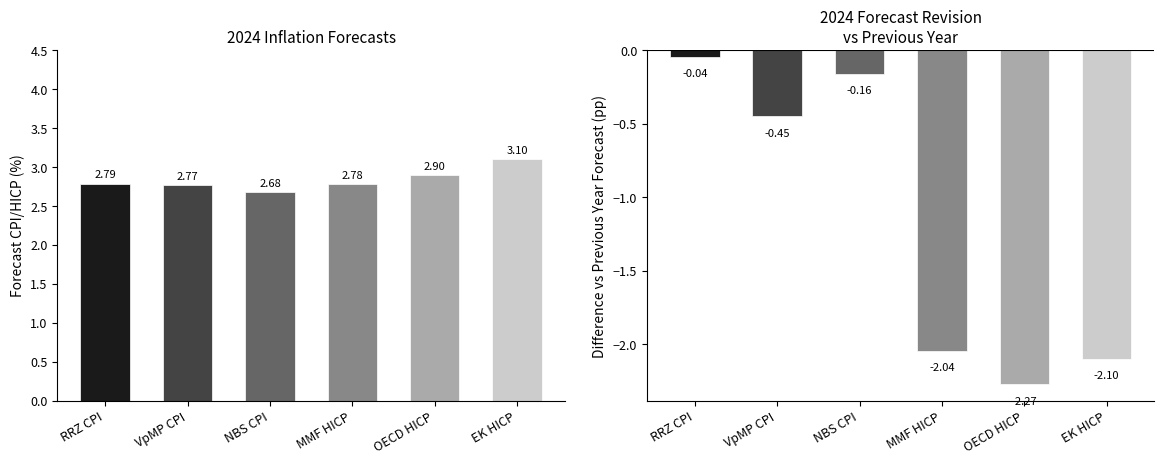

Which label corresponds to the smallest value in the chart?

OECD HICP